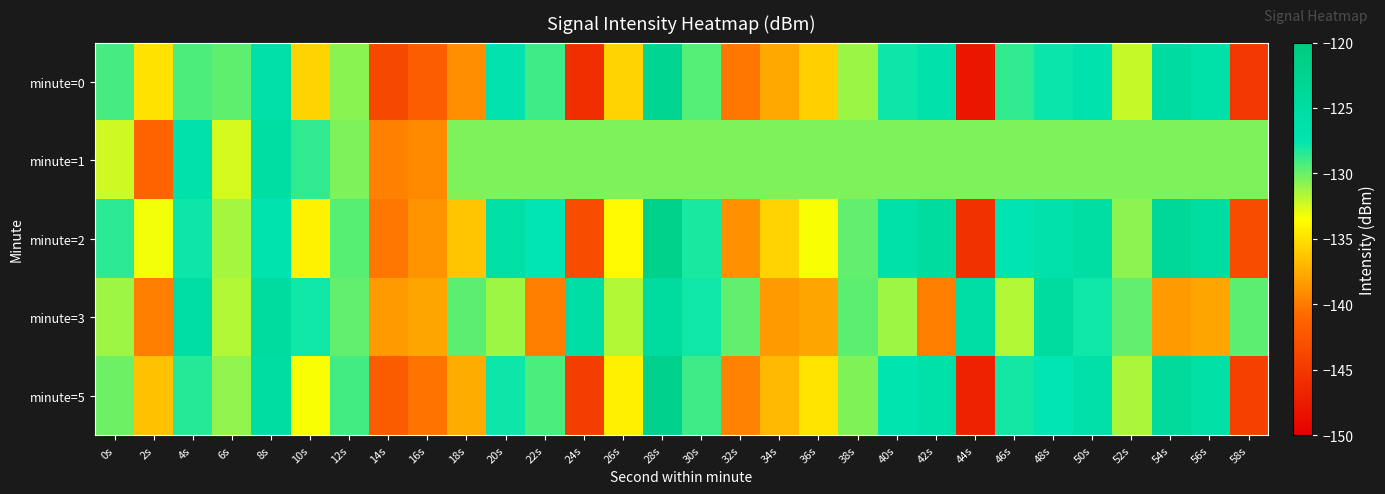

Count the number of categories in the chart.

30